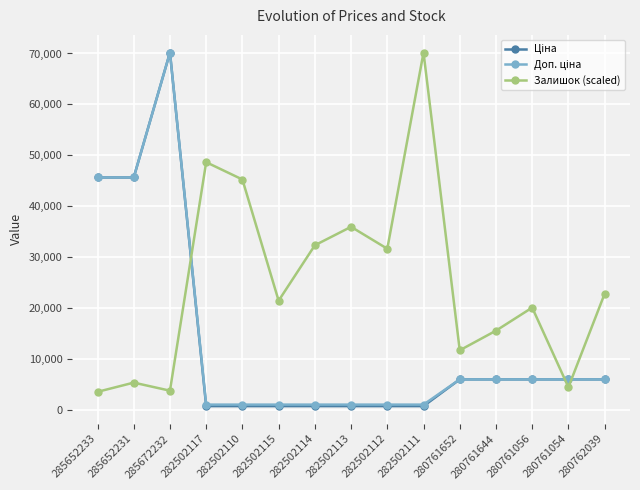

What is the label of the 10th point from the left?

282502111